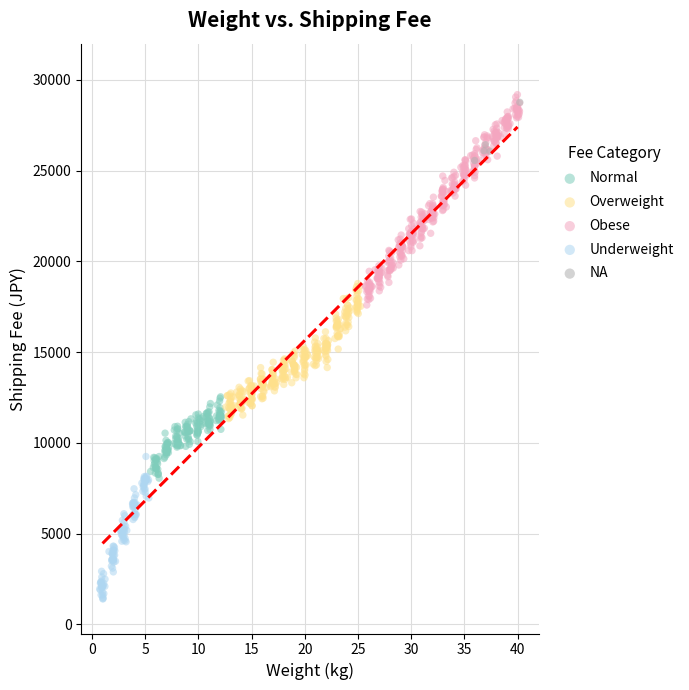

Which series has the widest spread of Y values?

Obese